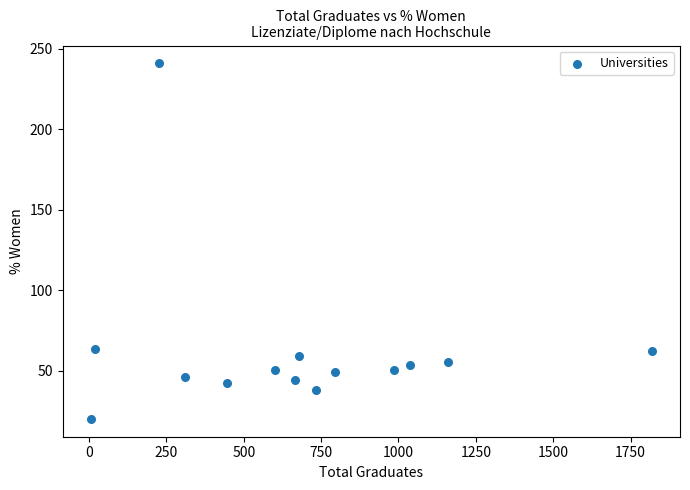

What is the range of Y values (max minus min)?

221.0